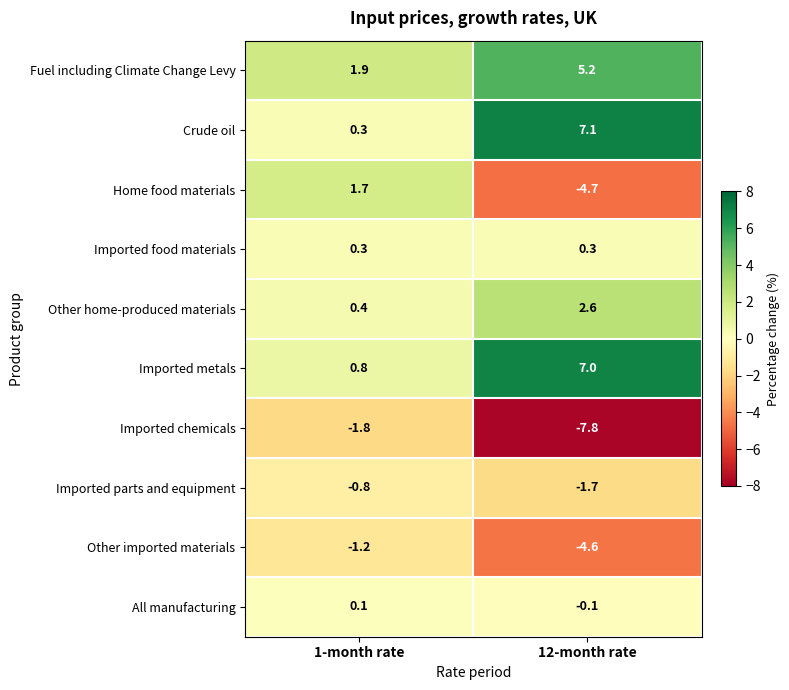

What is the difference between the highest and lowest values at 1-month rate?

3.7